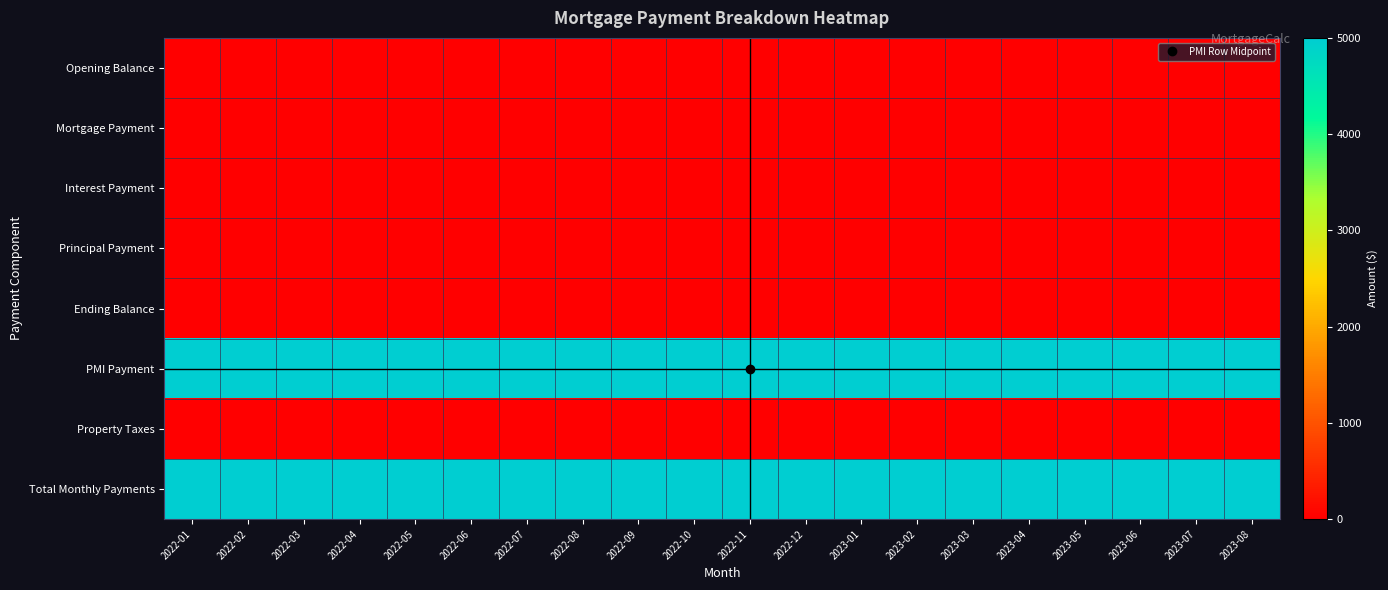

Which series has the widest spread of values?

Opening Balance